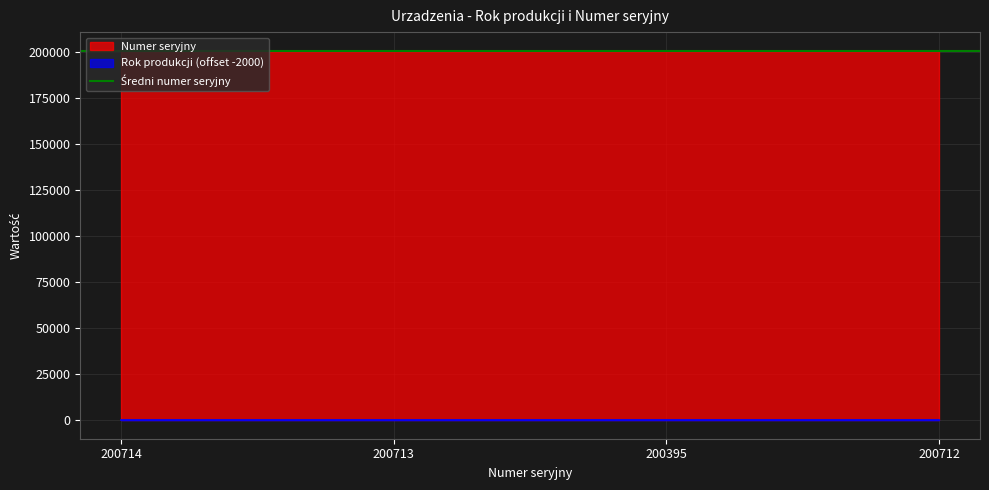

What is the label of the 2nd point from the left?

200713